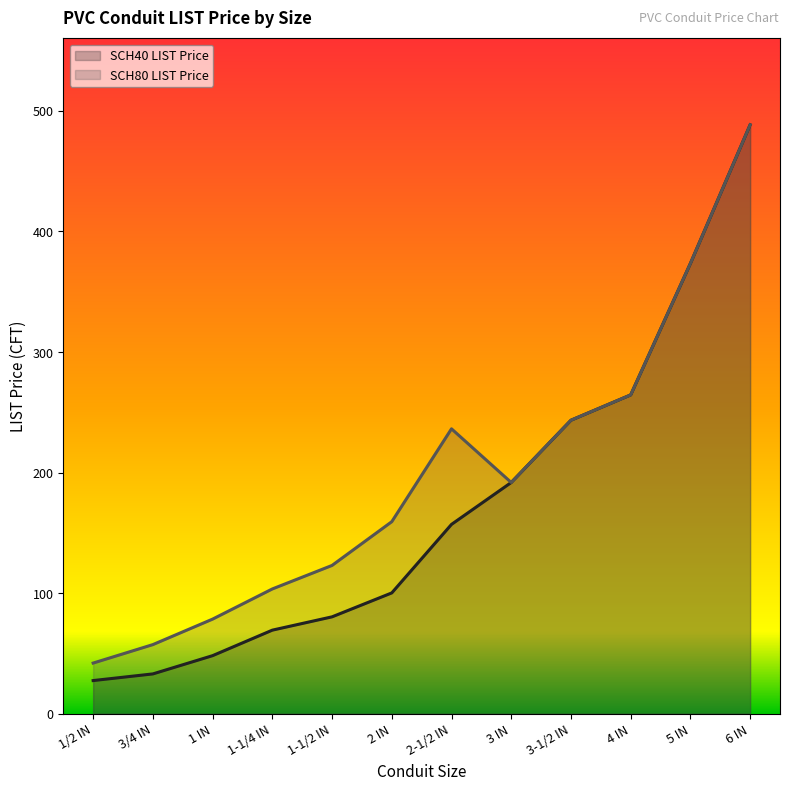

True or false: SCH40 LIST Price and SCH80 LIST Price intersect in this chart.

False